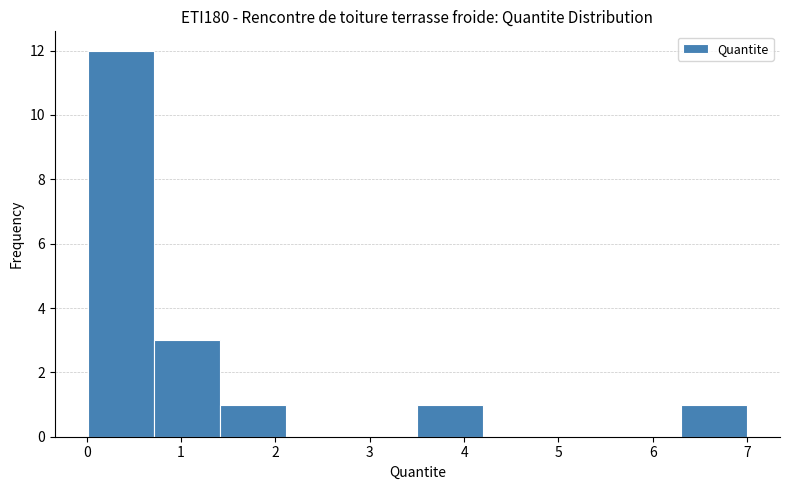

Which range on the x-axis has the tallest bar?

0.0 to 0.7